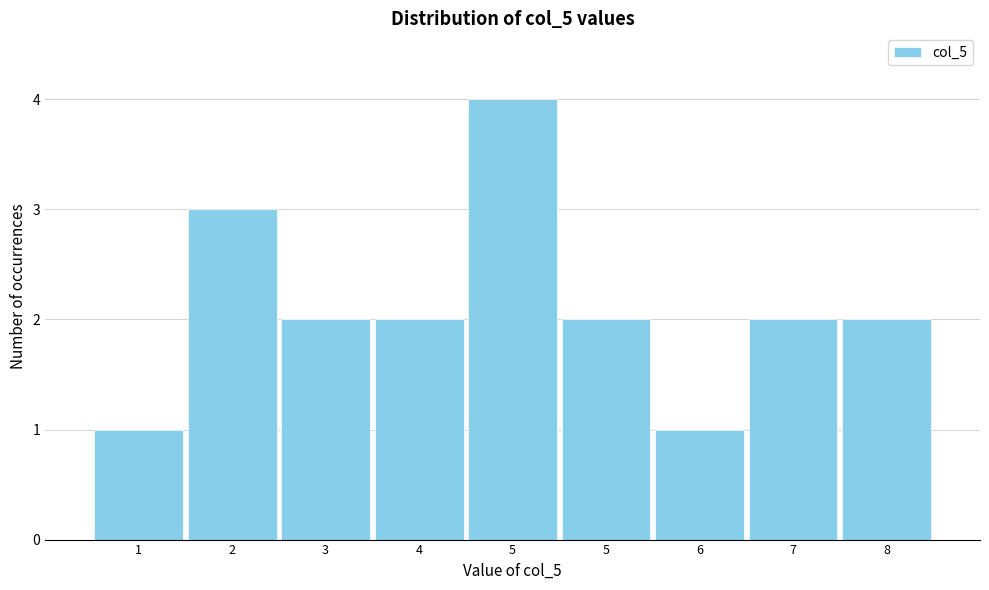

Does the chart contain any negative values?

No